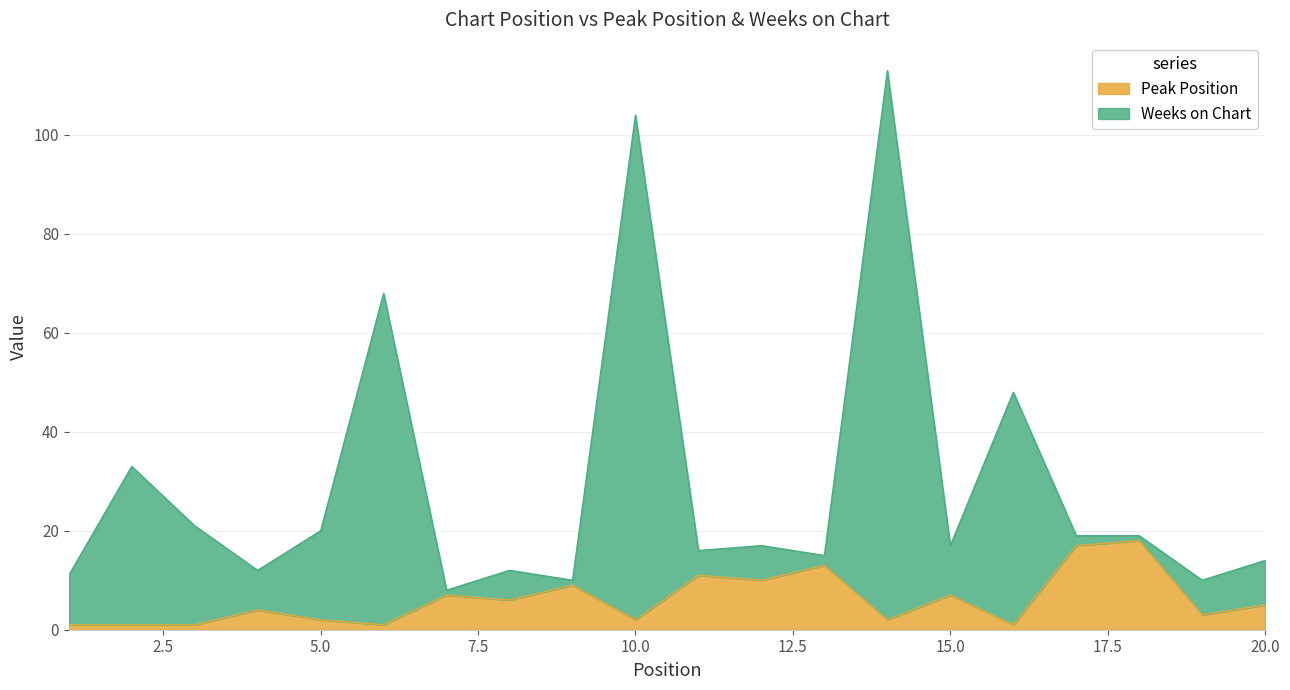

What is the greatest value displayed?

113